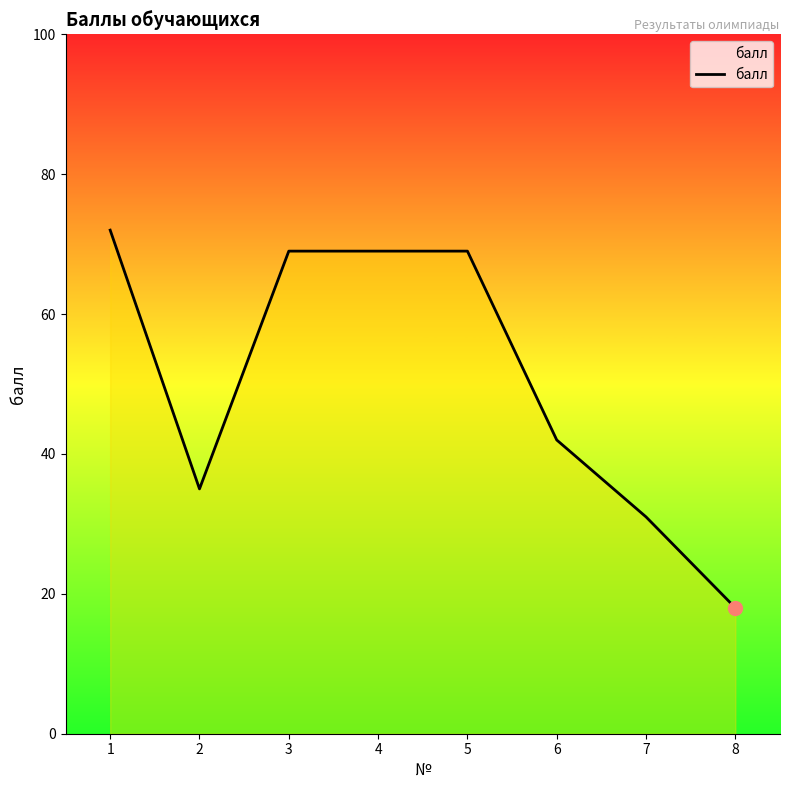

What is the maximum value shown in the chart?

72